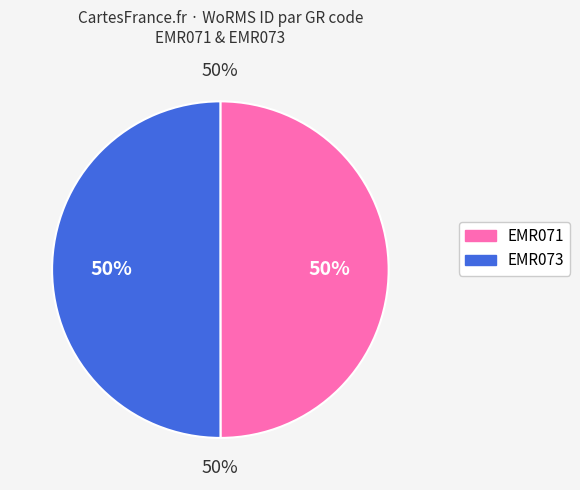

Approximately how many times larger is the value at EMR073 compared to EMR071?

1.0